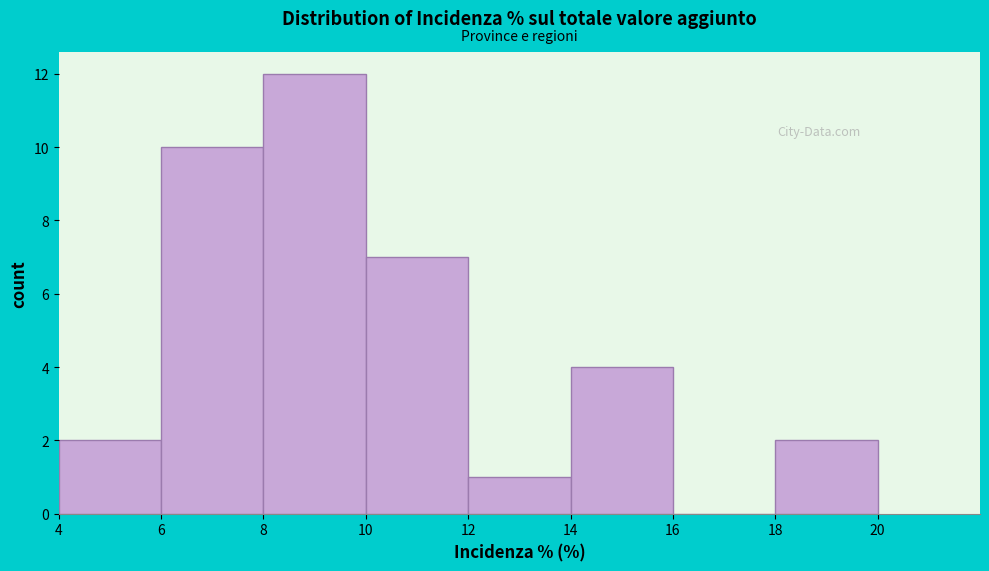

What is the height of the bar covering 10 to 12 on the x-axis? The values are not printed on the chart, so give them approximately, as read against the axis.

7